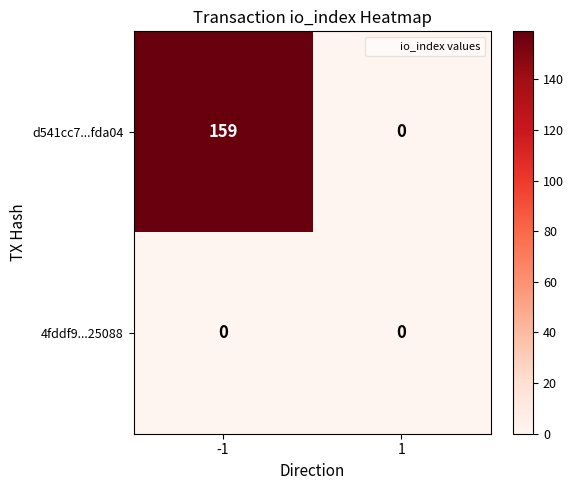

Rank the series by their maximum value, from highest to lowest.

d541cc7...fda04, 4fddf9...25088